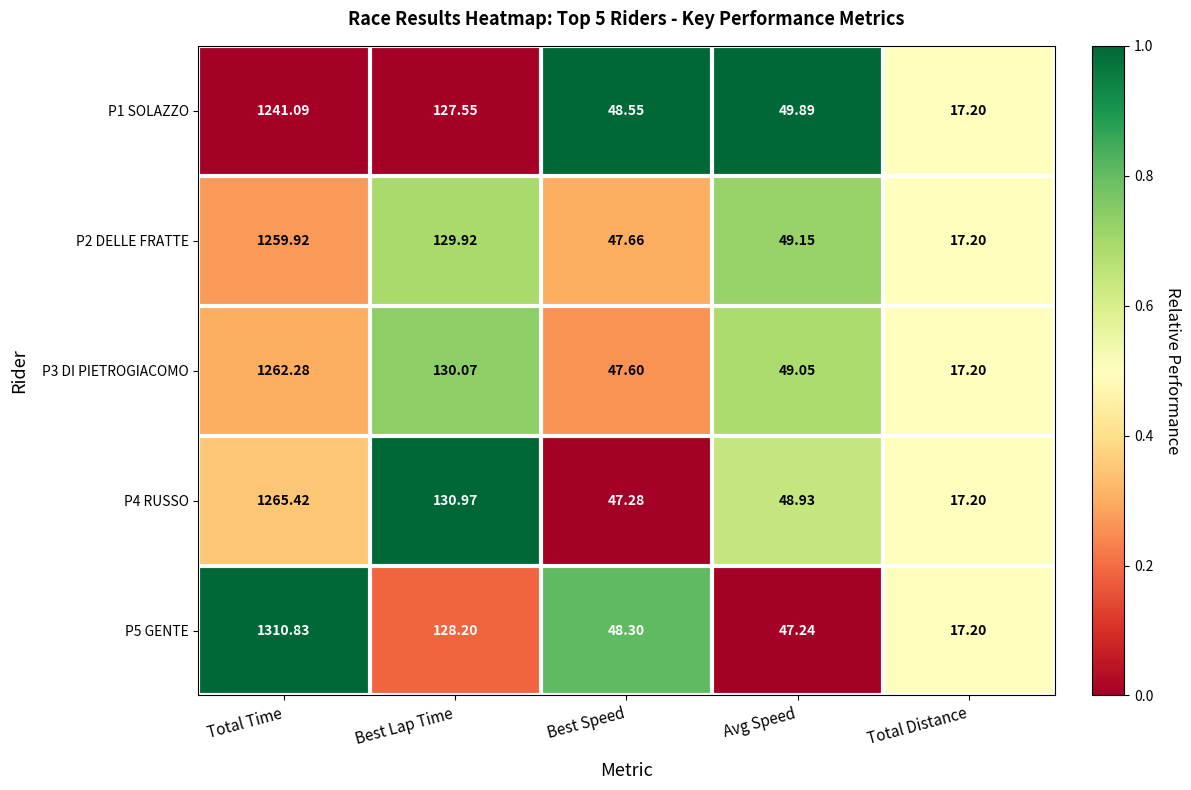

At which category does the chart reach its peak across all series?

Total Time